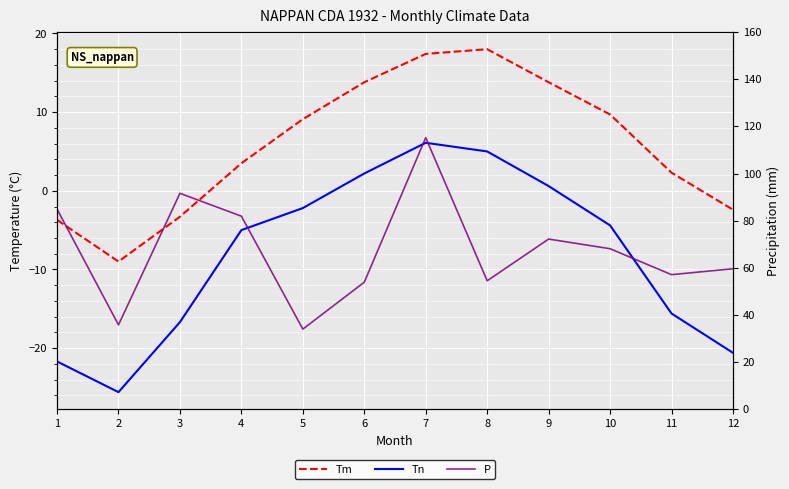

What is the value of the P point at the 10th from the left?

68.1